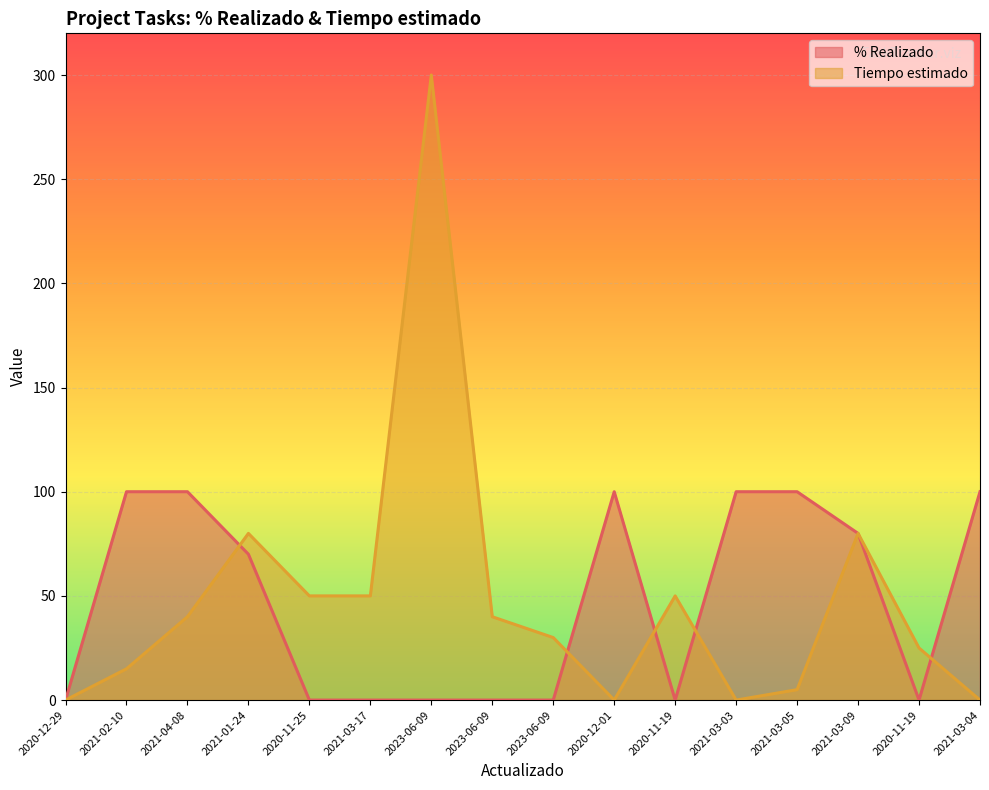

Which series has the largest total across all categories?

Tiempo estimado